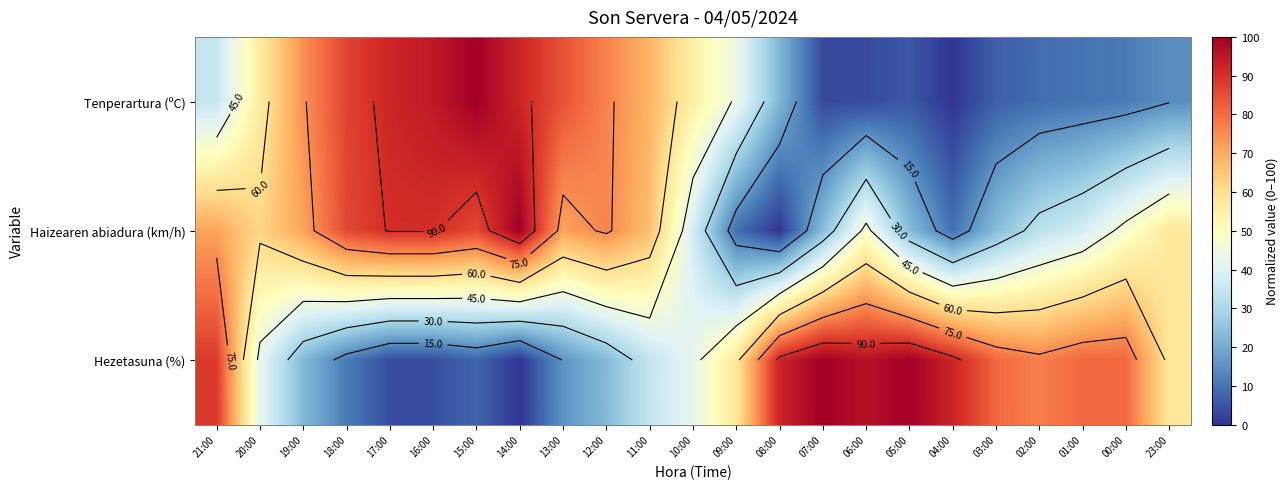

True or false: Haizearen abiadura (km/h) has a value of 23.4 at 21:00.

False